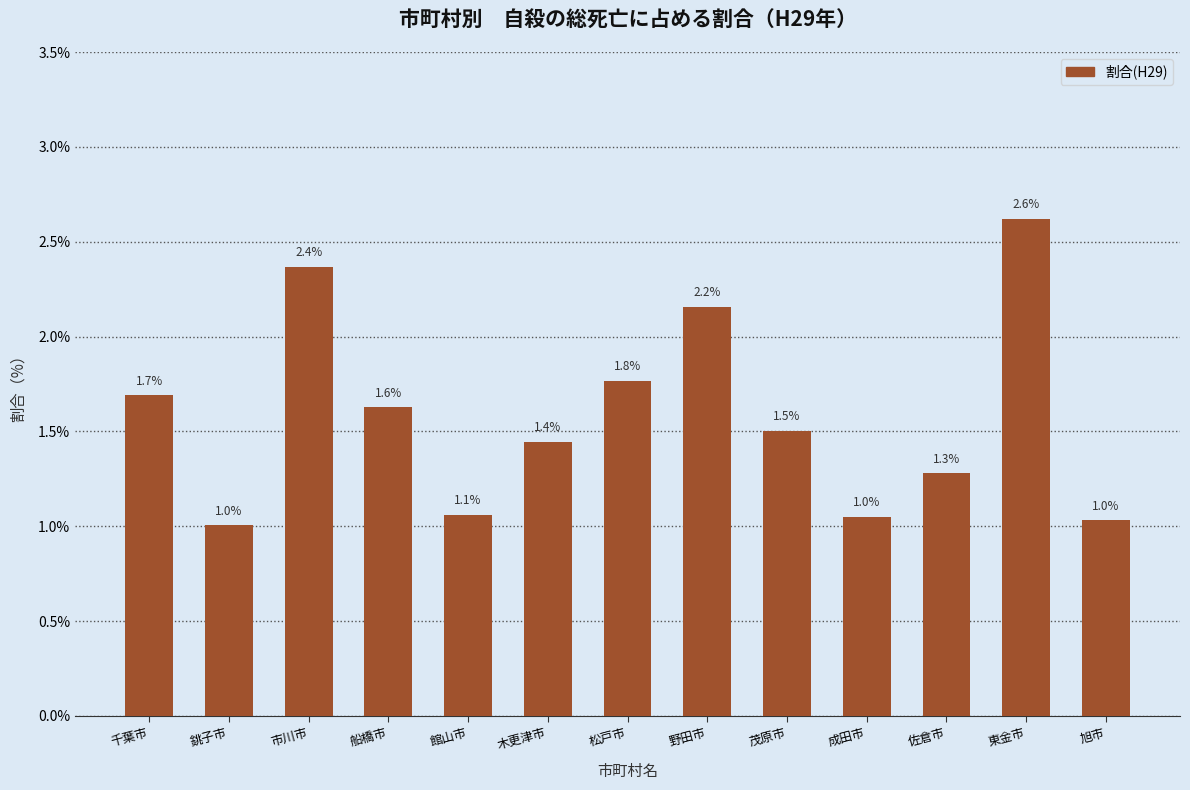

True or false: the data shows 2.9 at 野田市.

False